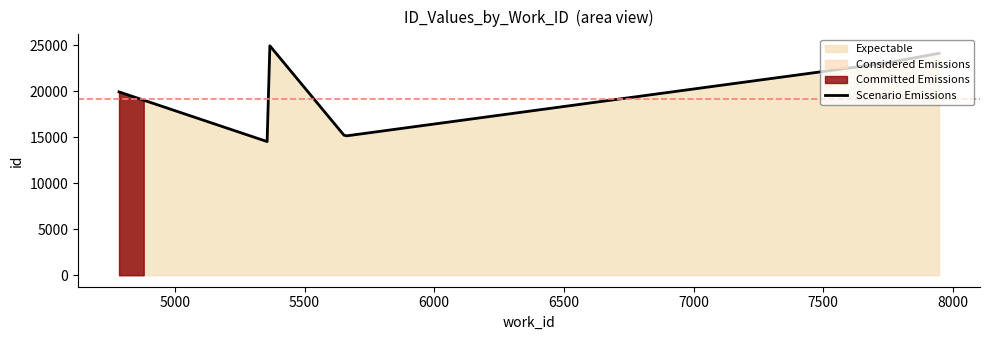

Which category has the lowest value across all series?

5366